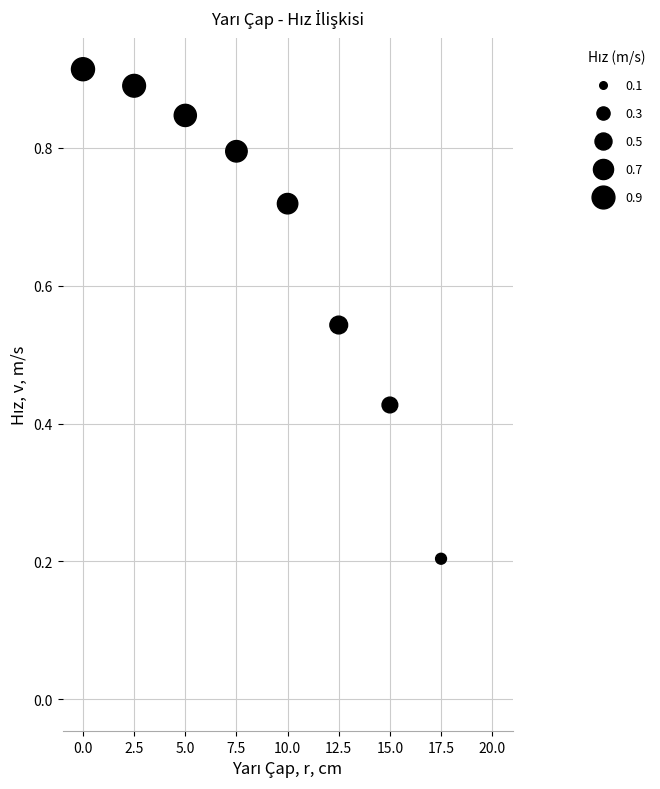

What is the range of X values (max minus min)?

20.0